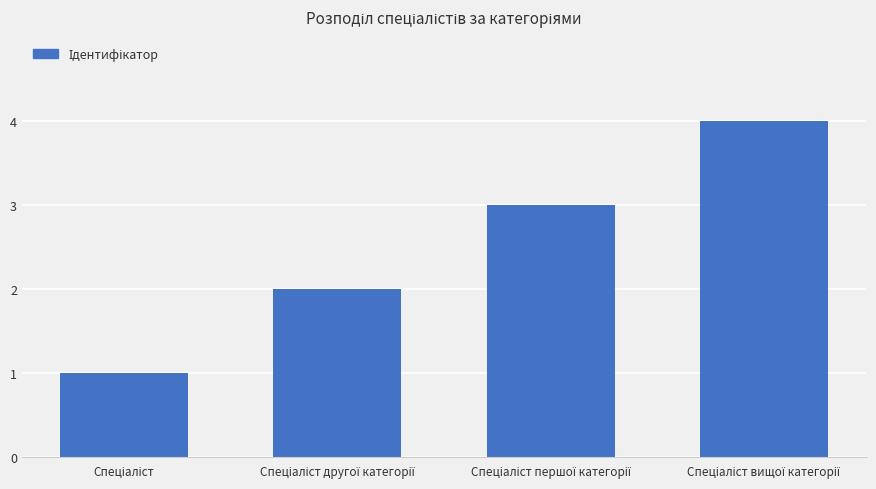

Reading left to right, list all the values displayed in this chart.

1	2	3	4